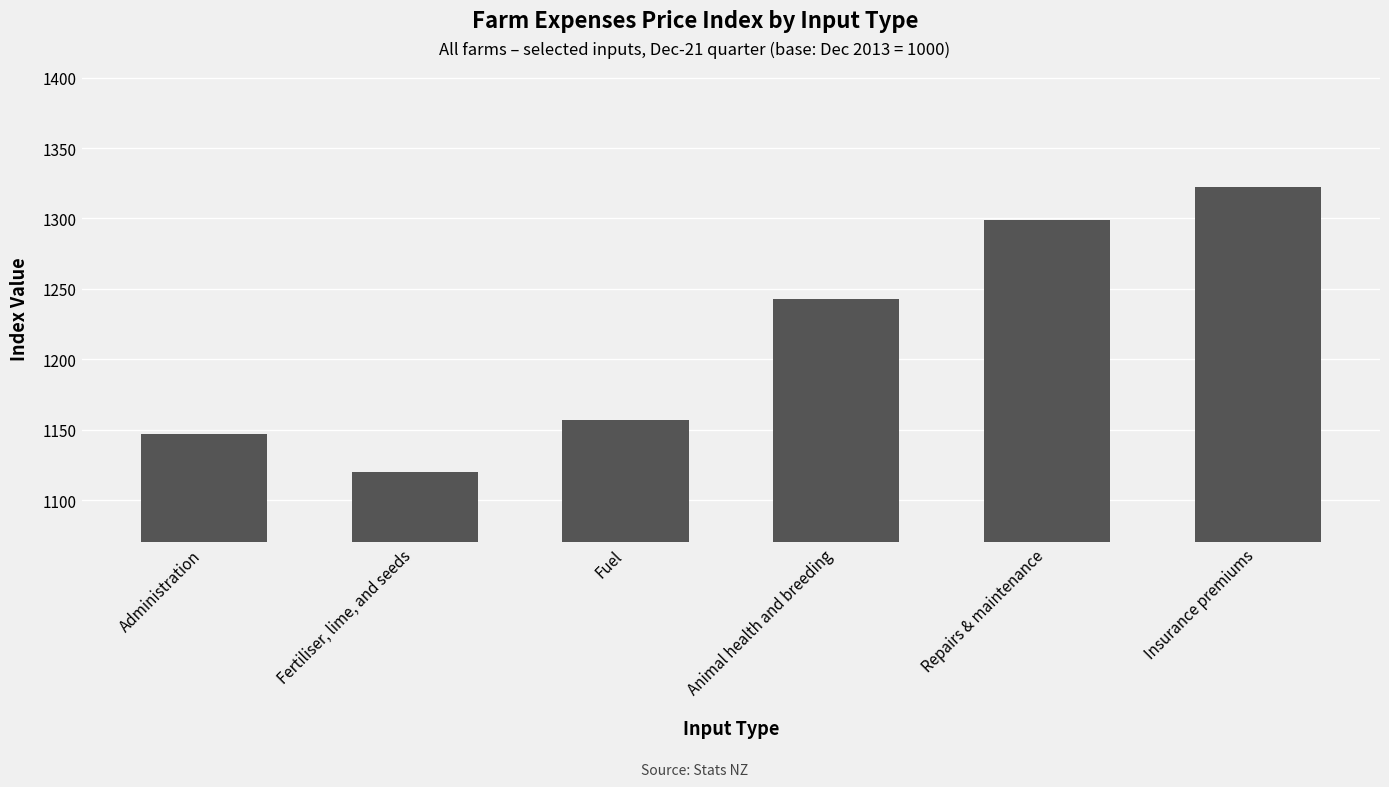

Reading left to right, extract all data points from this chart.

Administration=1147	Fertiliser, lime, and seeds=1120	Fuel=1157	Animal health and breeding=1243	Repairs & maintenance=1299	Insurance premiums=1322